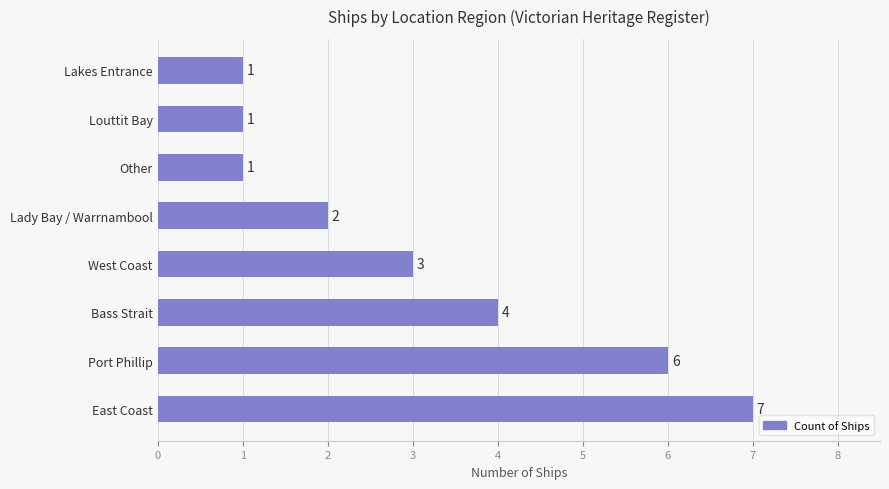

At which label is the value closest to 4?

Bass Strait